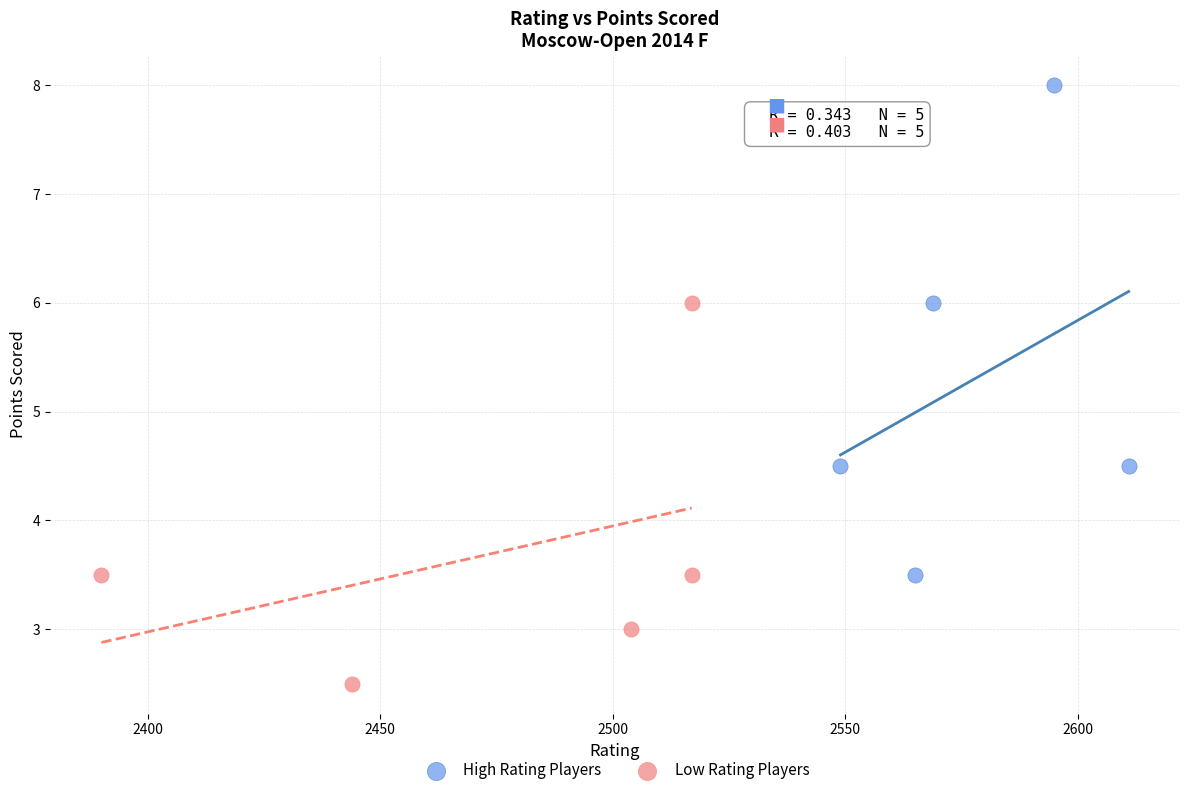

Which series has the largest Y range (max minus min)?

High Rating Players